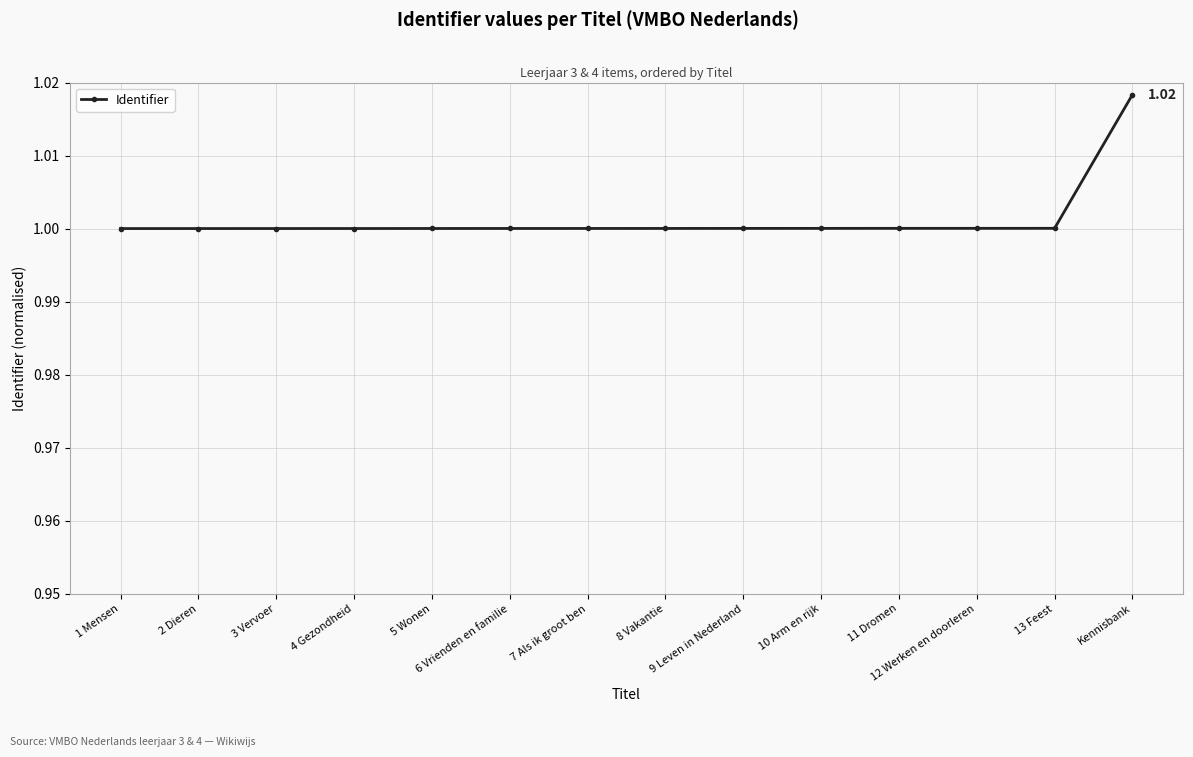

What is the sum of all values?

14.0